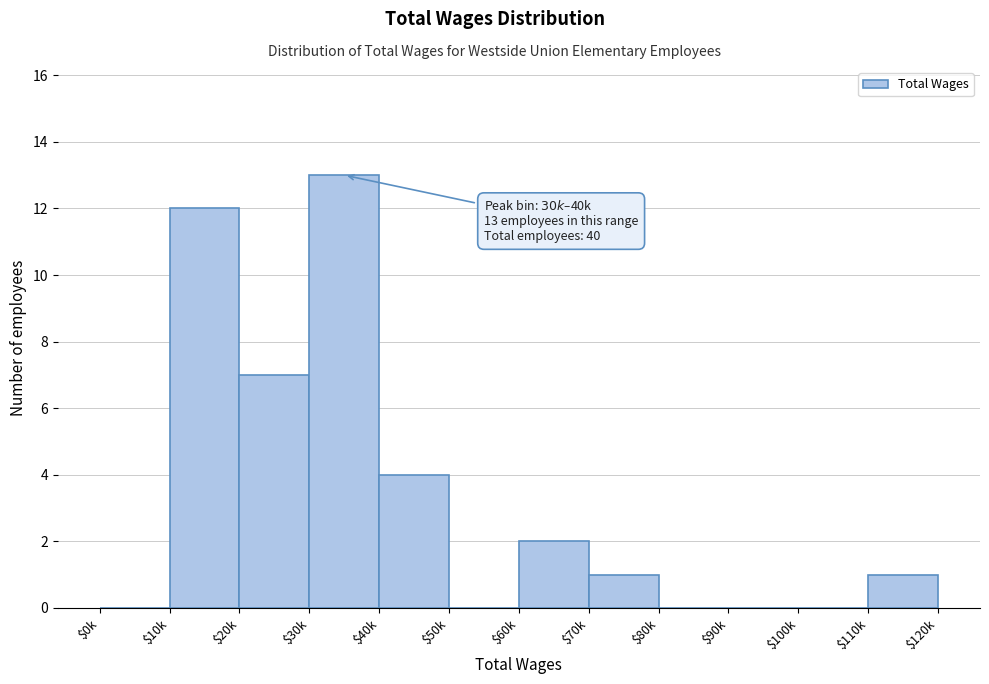

What is the greatest value displayed?

13